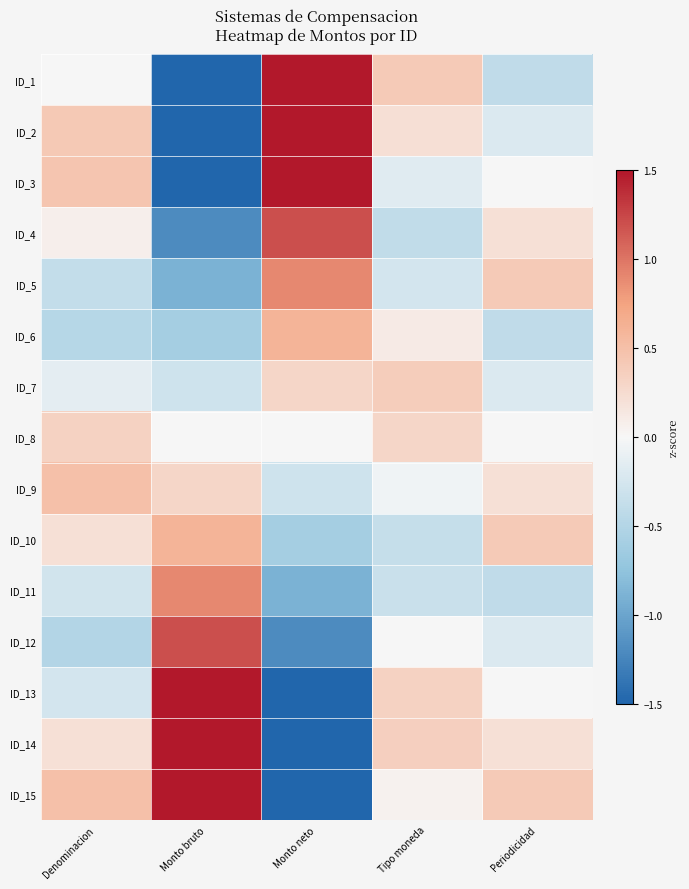

What is the total value across all series at Tipo moneda?

0.6